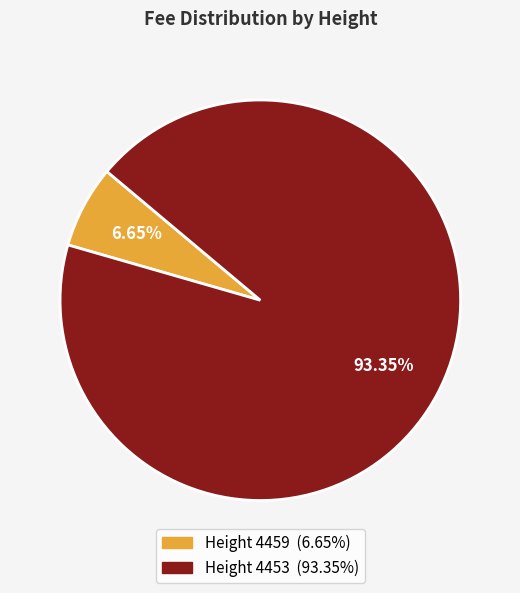

To the nearest percent, what is the difference between the largest and smallest slice percentages?

87%